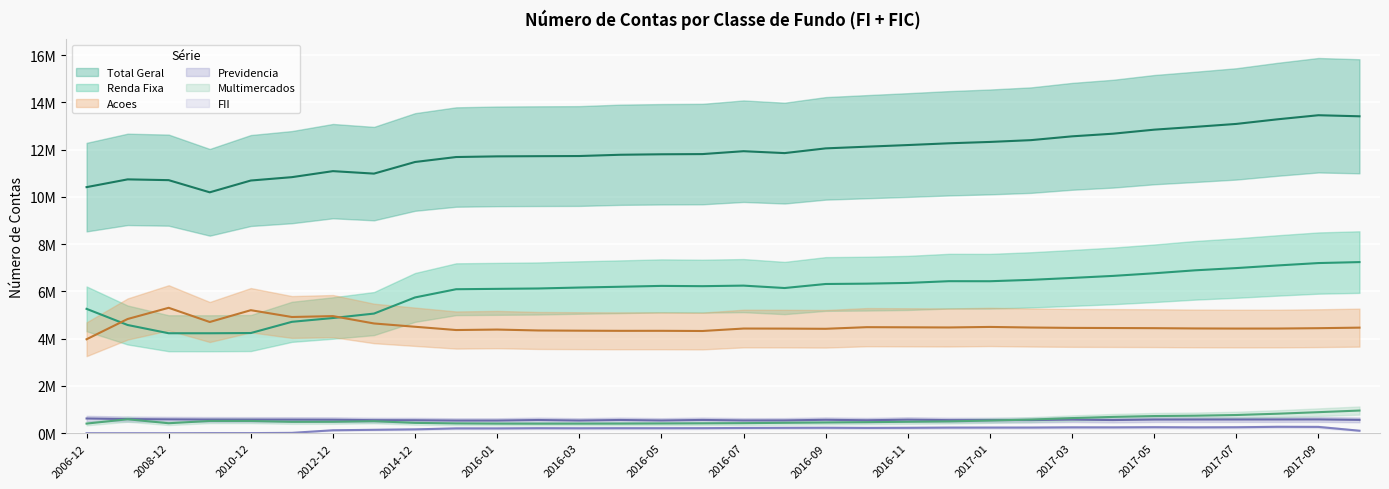

True or false: Multimercados and FII cross at least once.

False